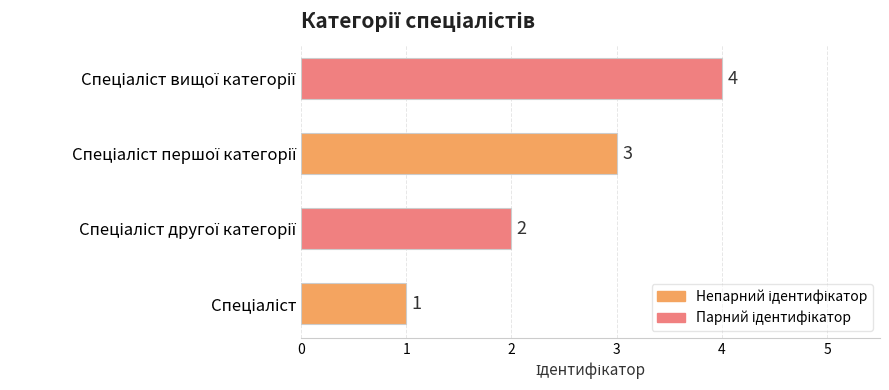

Count the values in the range 2 to 4.

3